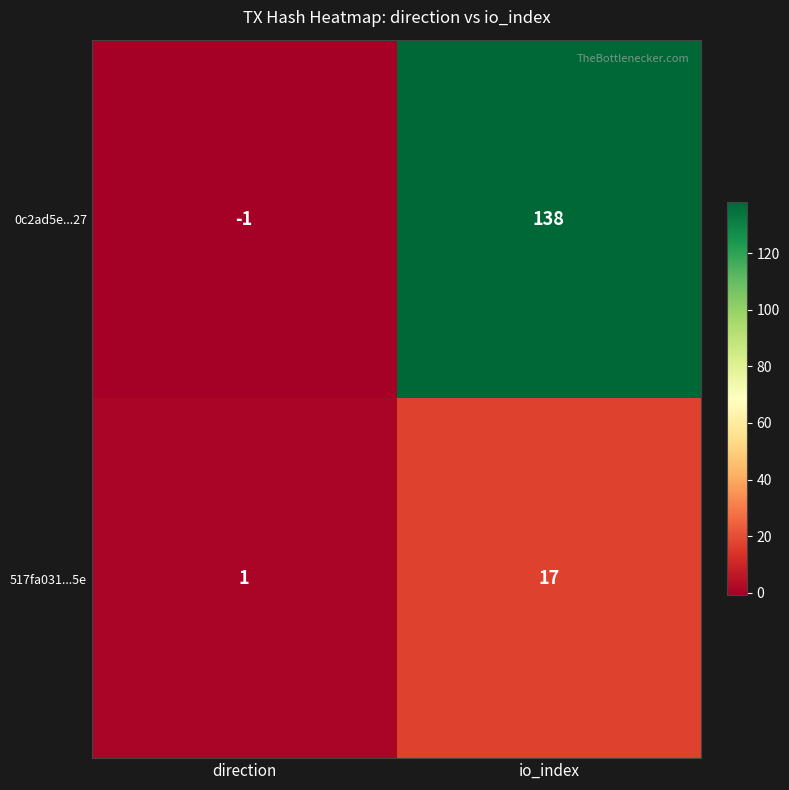

At how many categories does at least one series exceed 26?

1